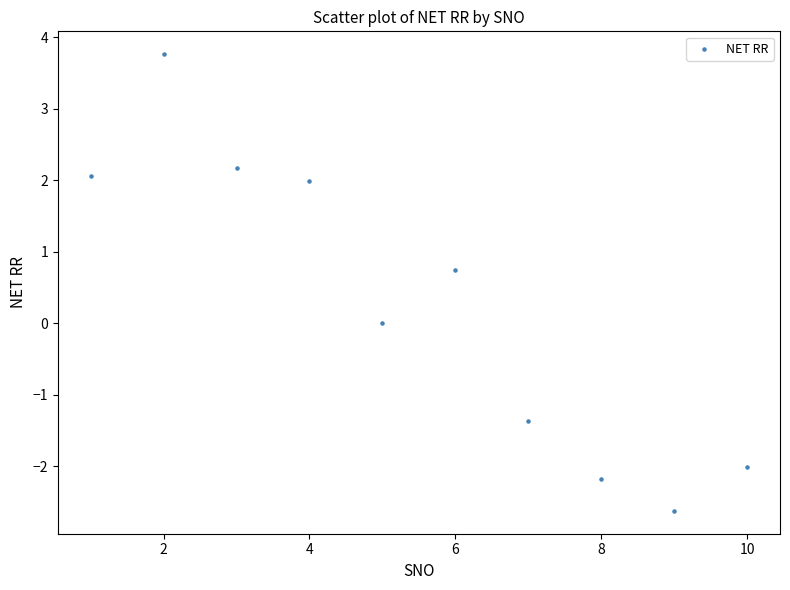

What is the average X value?

5.5